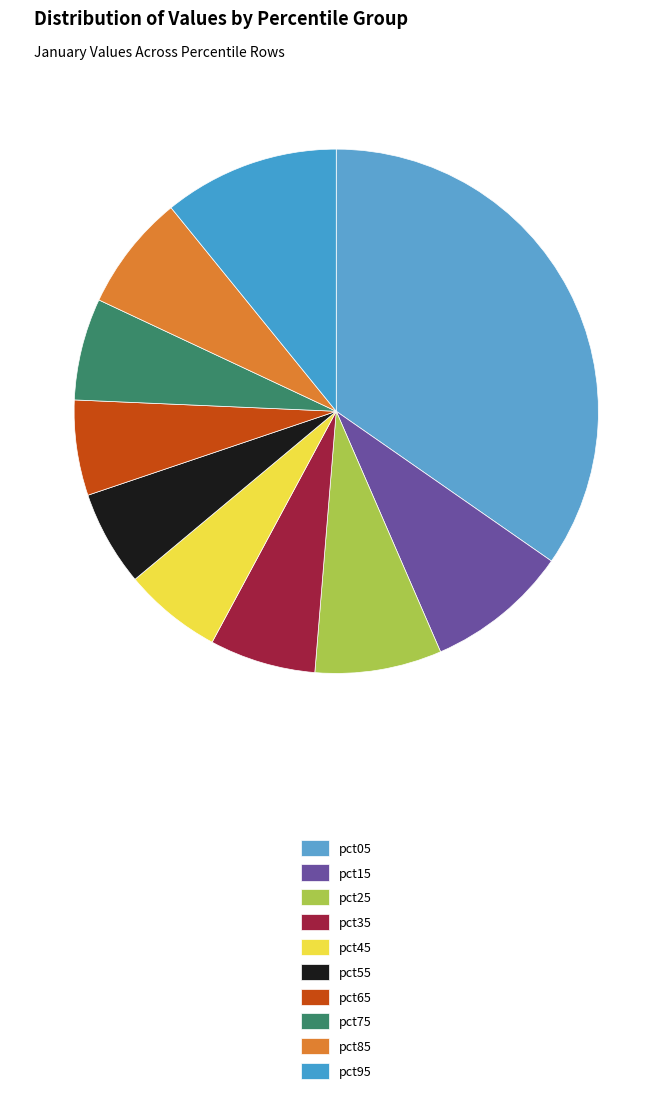

Does pct45 account for over 50% of the chart?

No